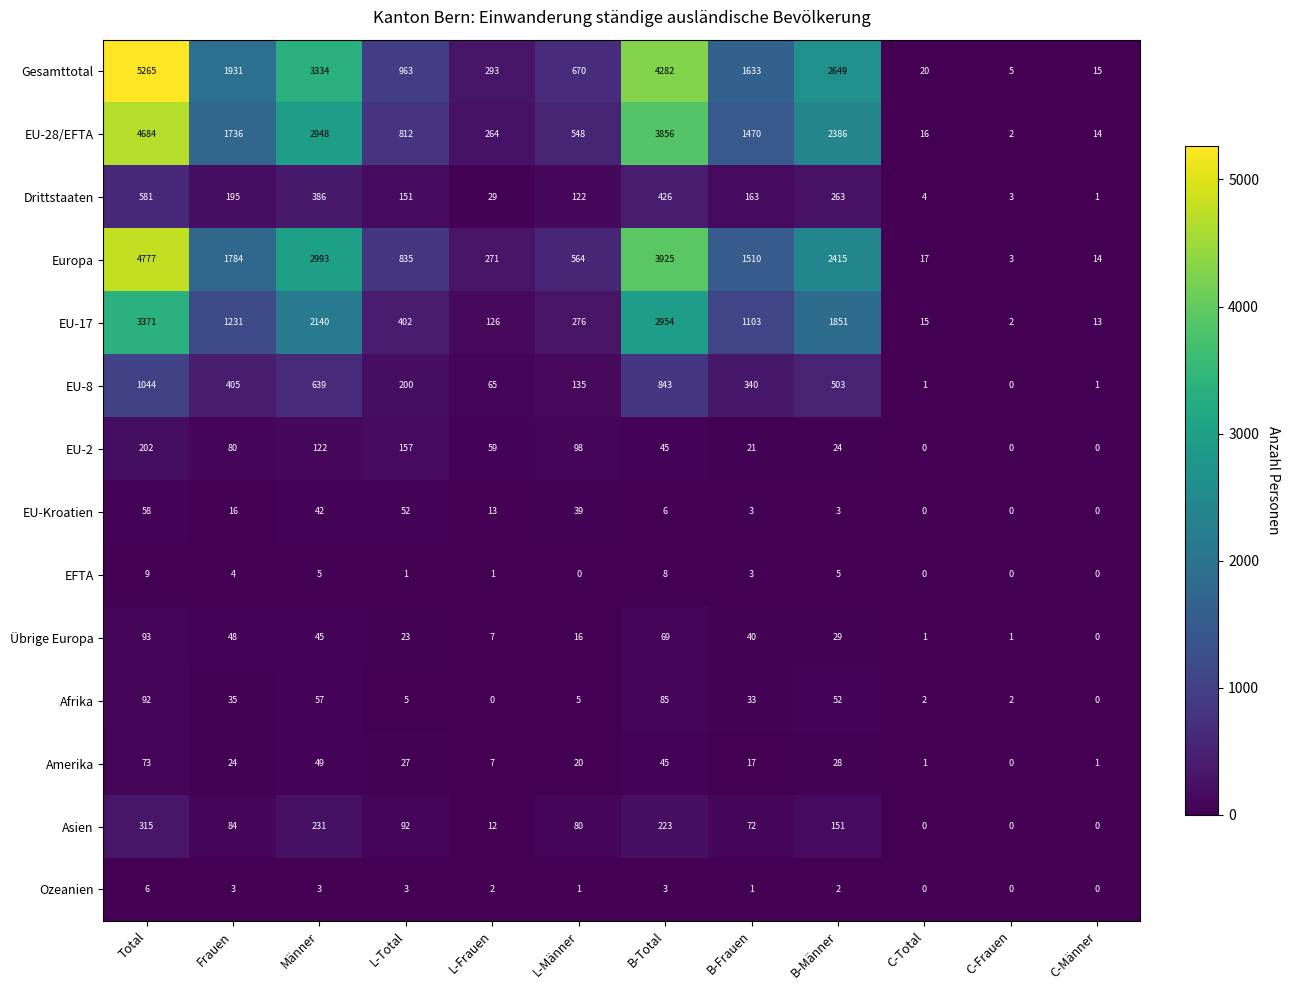

Which series has the largest total across all categories?

Gesamttotal